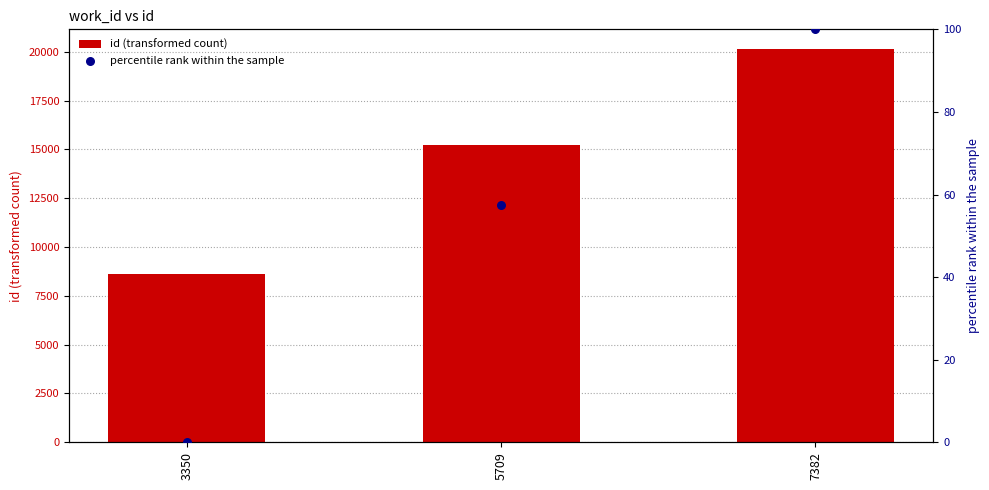

Which series contains the lowest Y value?

percentile rank within the sample